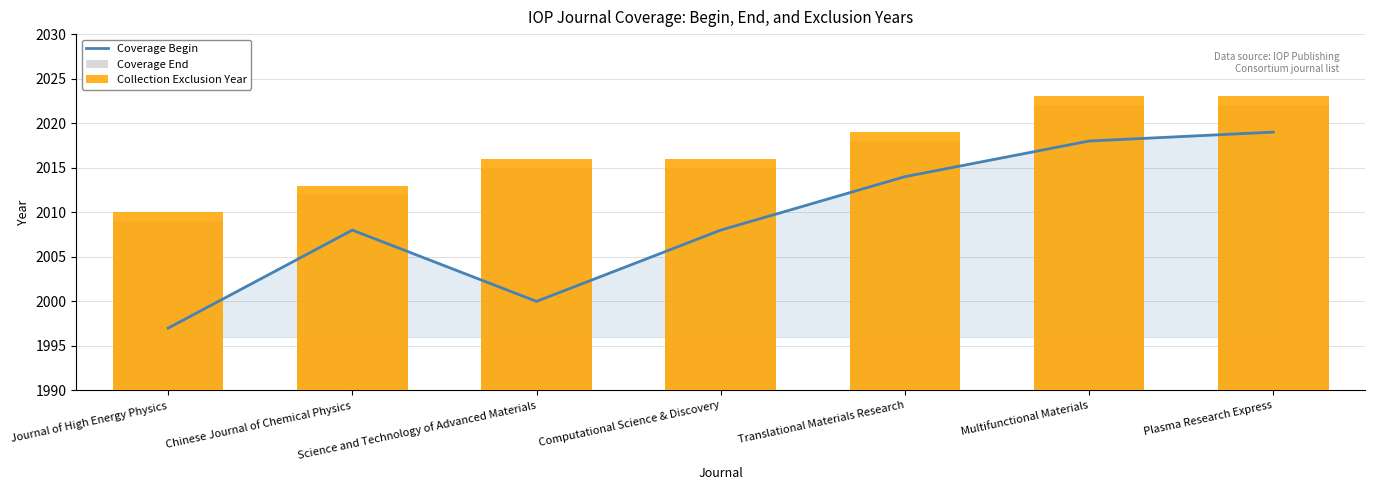

Reading right to left, what are all the values shown in this chart?

Coverage Begin: Plasma Research Express=2019	Multifunctional Materials=2018	Translational Materials Research=2014	Computational Science & Discovery=2008	Science and Technology of Advanced Materials=2000	Chinese Journal of Chemical Physics=2008	Journal of High Energy Physics=1997
Coverage End: Plasma Research Express=2022	Multifunctional Materials=2022	Translational Materials Research=2018	Computational Science & Discovery=2015	Science and Technology of Advanced Materials=2015	Chinese Journal of Chemical Physics=2012	Journal of High Energy Physics=2009
Collection Exclusion Year: Plasma Research Express=2023	Multifunctional Materials=2023	Translational Materials Research=2019	Computational Science & Discovery=2016	Science and Technology of Advanced Materials=2016	Chinese Journal of Chemical Physics=2013	Journal of High Energy Physics=2010